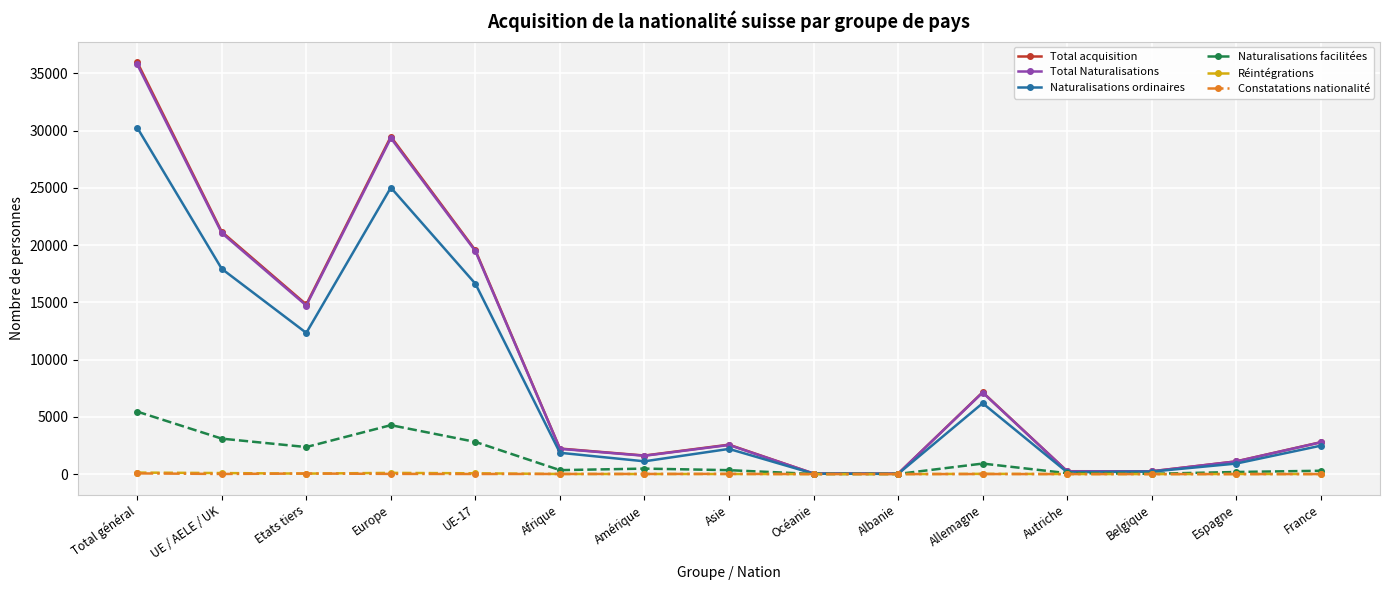

The value of Naturalisations ordinaires at UE / AELE / UK is 27377. True or false?

False